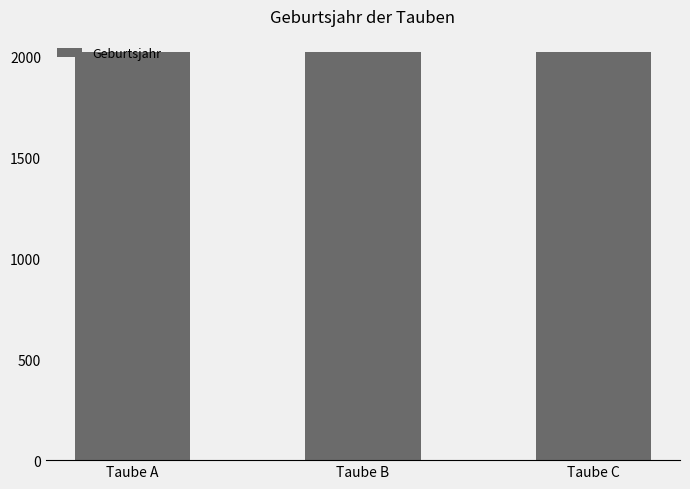

What is the value of the 3rd bar from the left?

2022